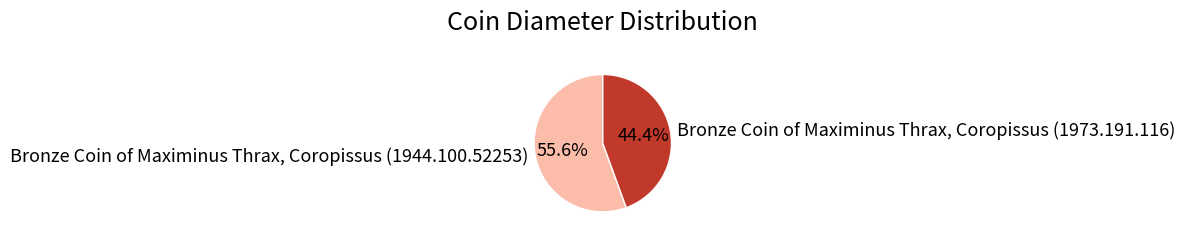

True or false: Bronze Coin of Maximinus Thrax, Coropissus (1973.191.116) accounts for 44% of the total.

True